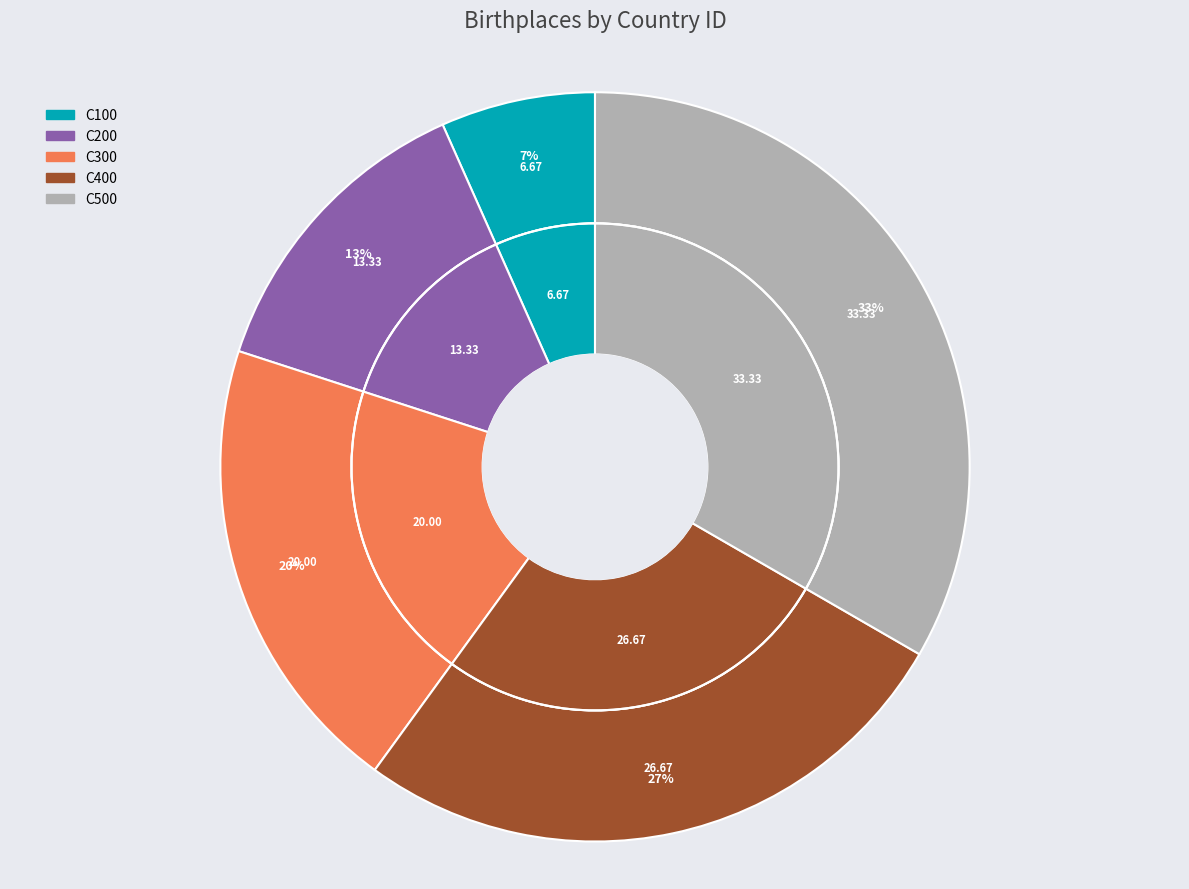

To the nearest percent, what is the combined percentage of C100 and C500?

40%